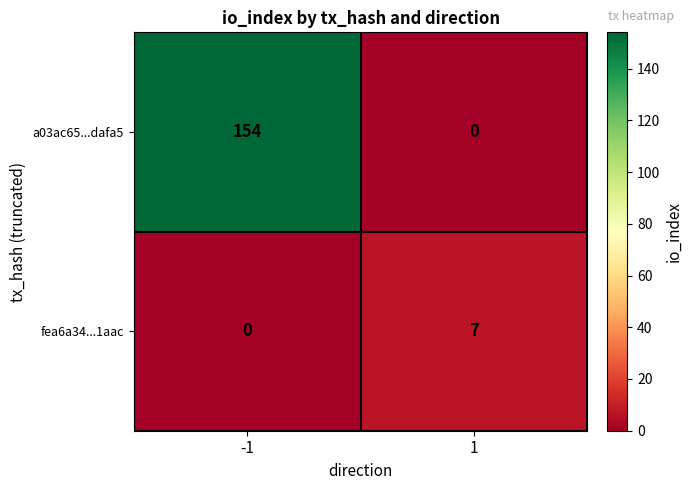

How many series are shown in this chart?

2